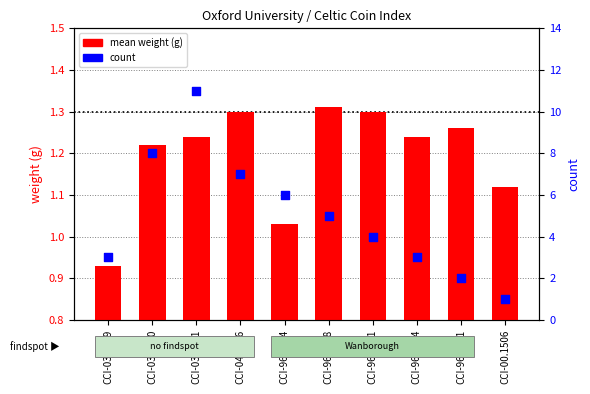

Which series reaches the maximum Y coordinate?

count